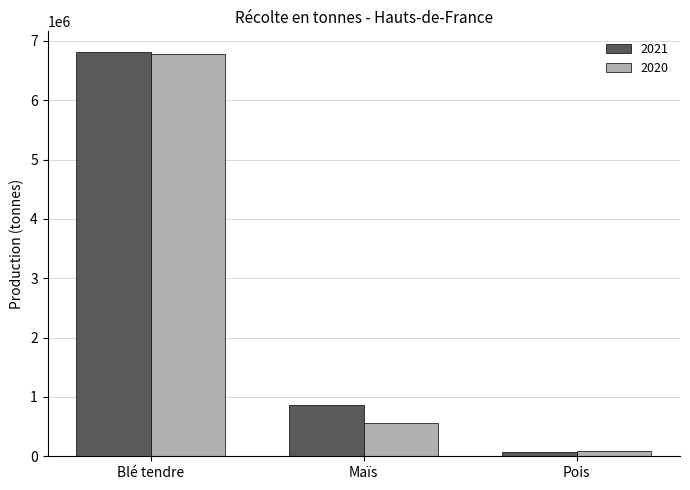

Which series has the largest range (max minus min)?

2021